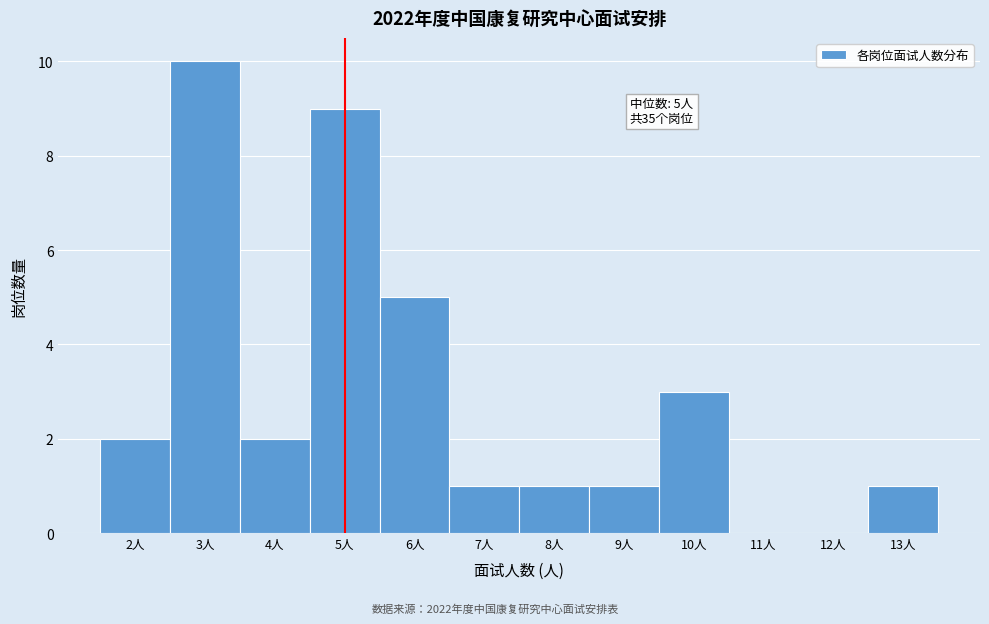

Which range on the x-axis has the tallest bar?

2.5 to 3.5